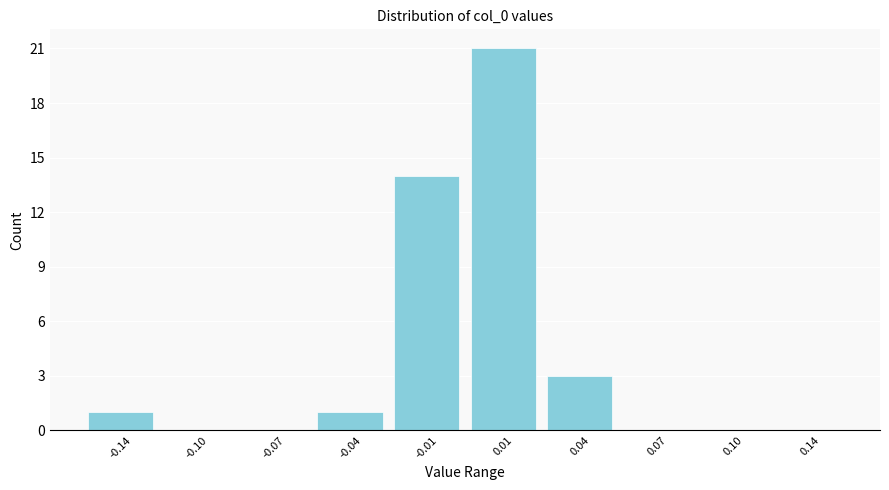

Reading left to right, what are all the values shown in this chart?

-0.14=1	-0.10=0	-0.07=0	-0.04=1	-0.01=14	0.01=21	0.04=3	0.07=0	0.10=0	0.14=0